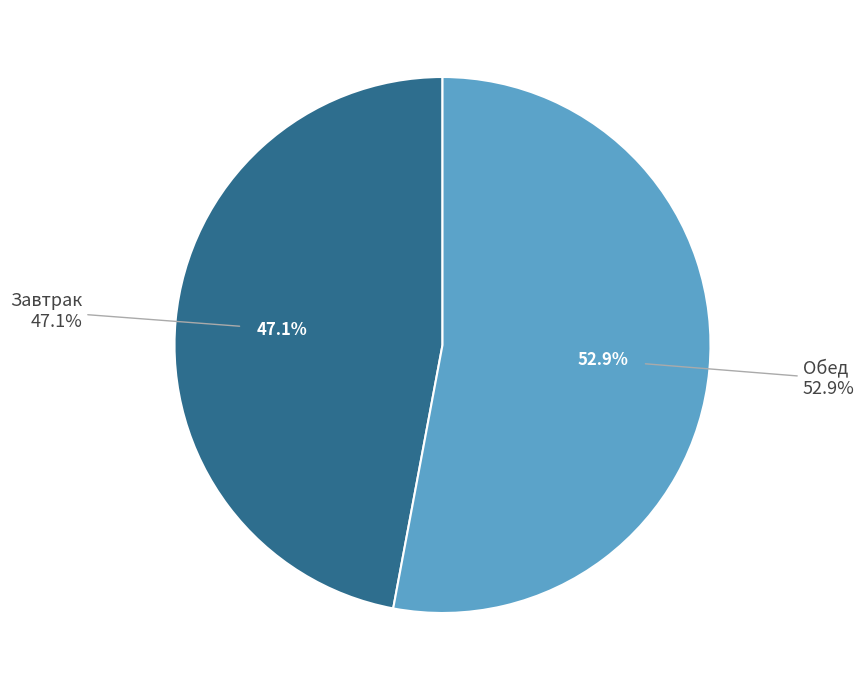

Which slice is the smallest?

Завтрак